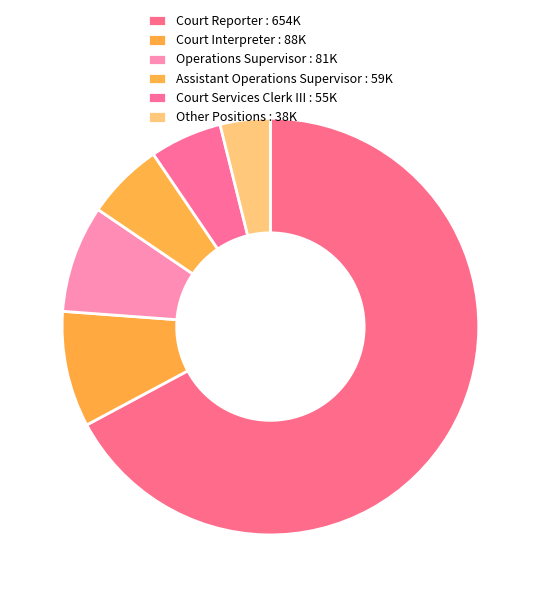

How many slices are in this pie chart?

6